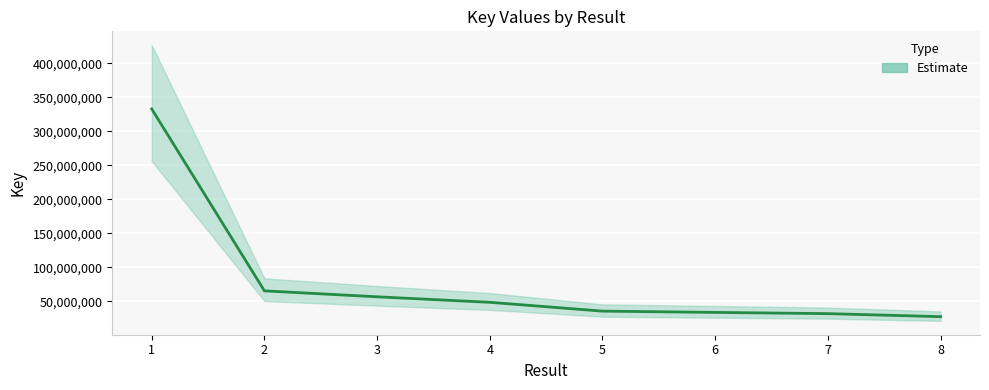

How many data points are above 48359191?

4